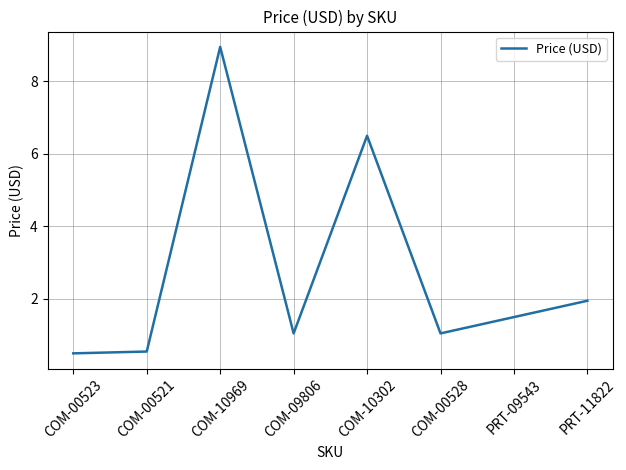

Where is the data nearest to the value 4?

PRT-11822